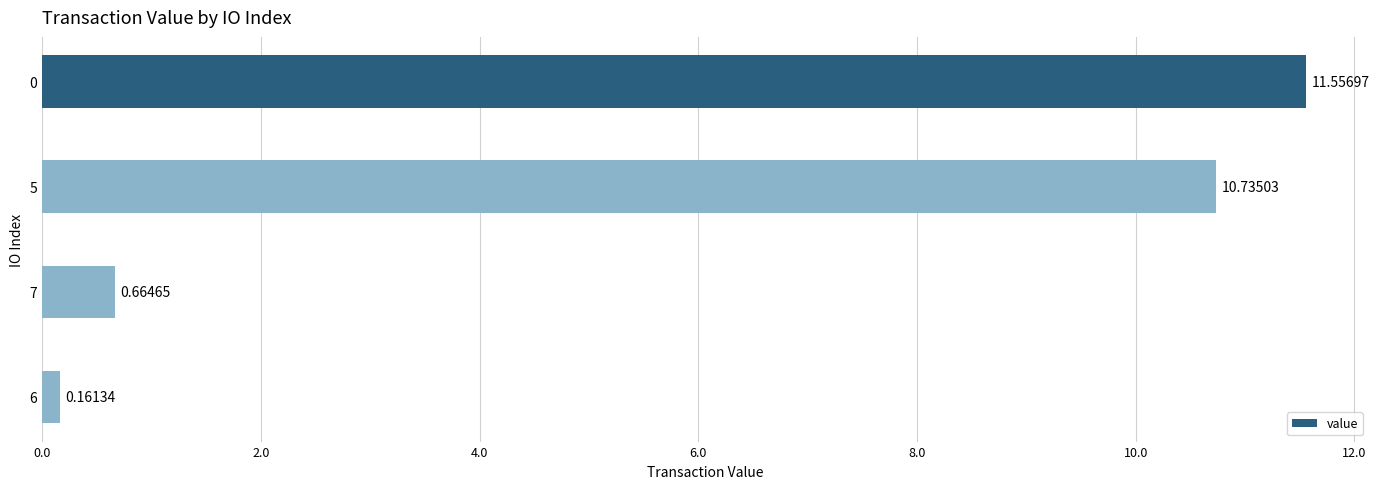

What is the greatest value displayed?

11.6